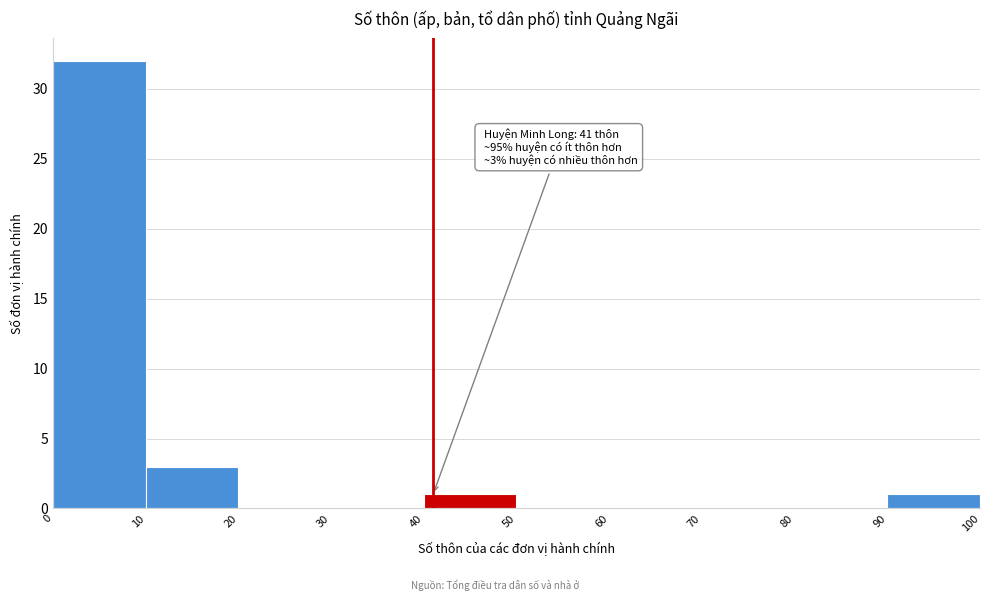

Over which range of the x-axis is the bar tallest?

0 to 10